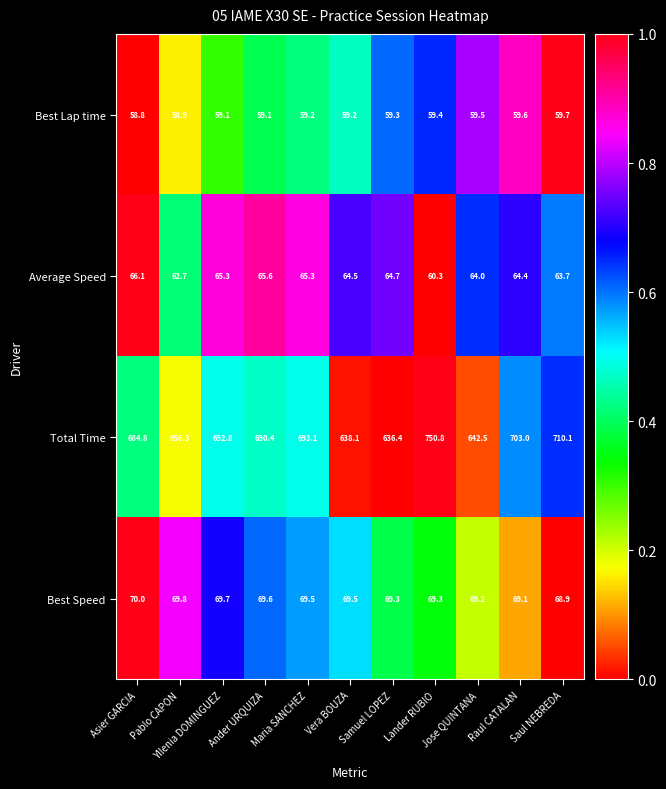

What is the difference between the maximum and second lowest values in the Total Time series?

112.7